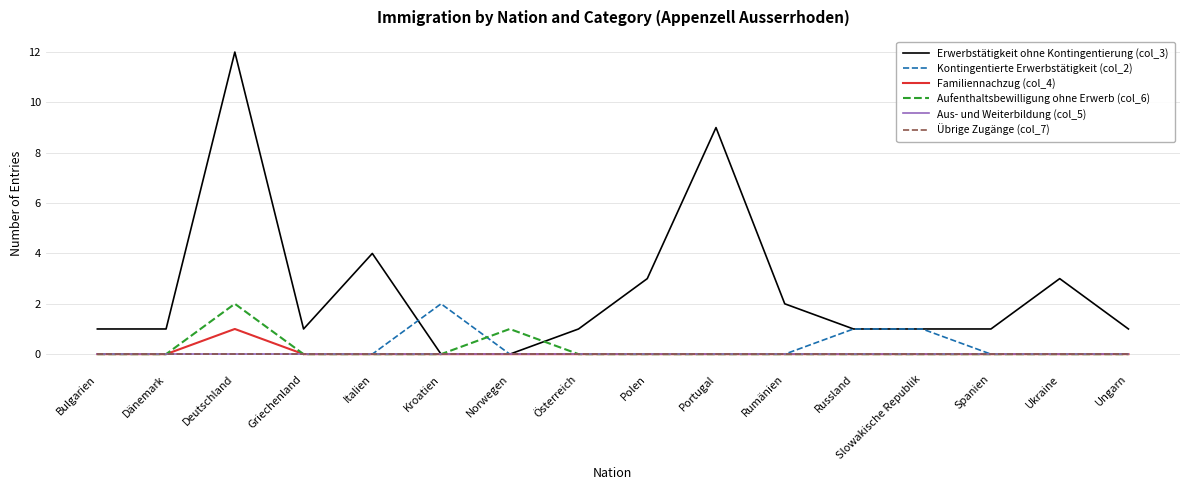

Does the chart have visible grid lines?

Yes